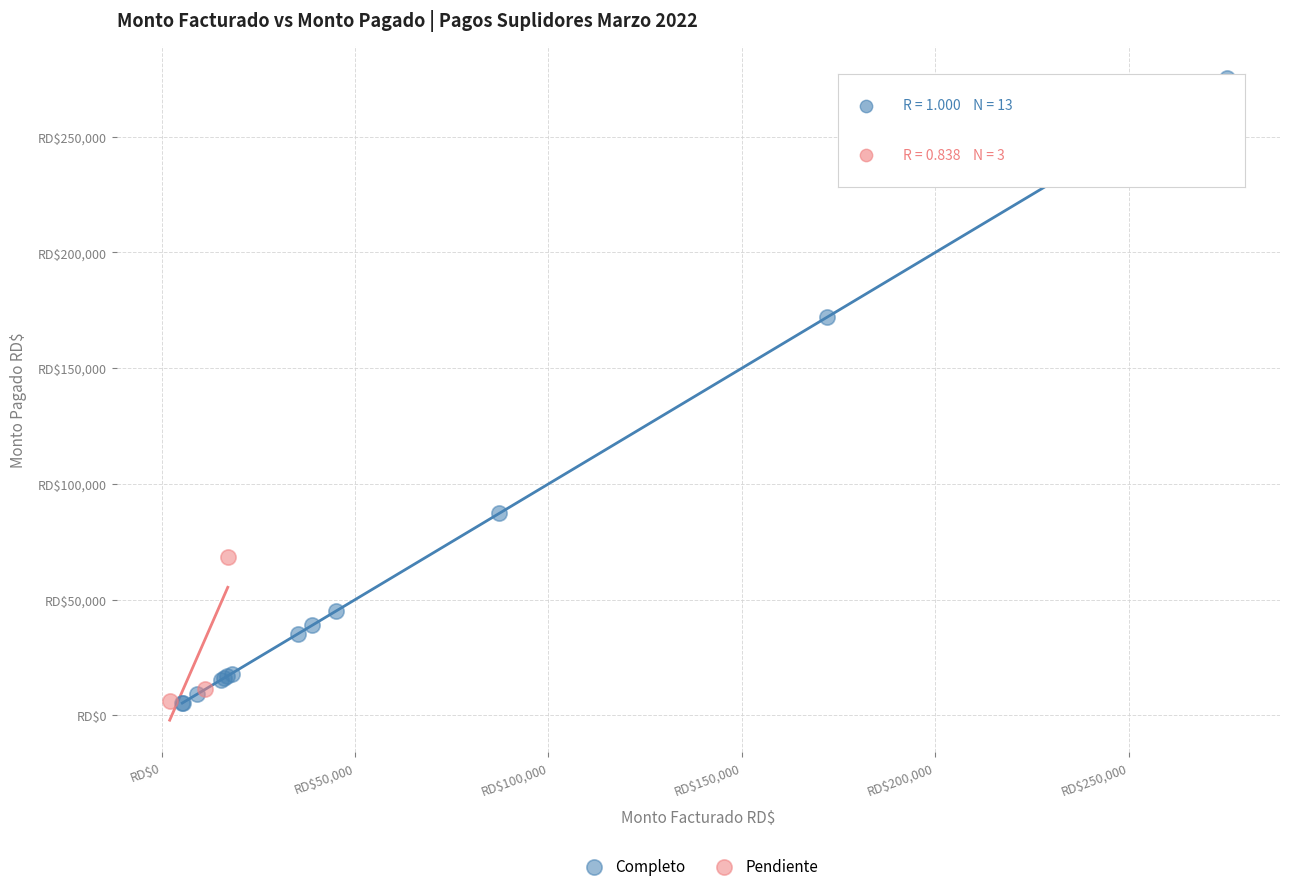

Which series has the widest spread of Y values?

Completo